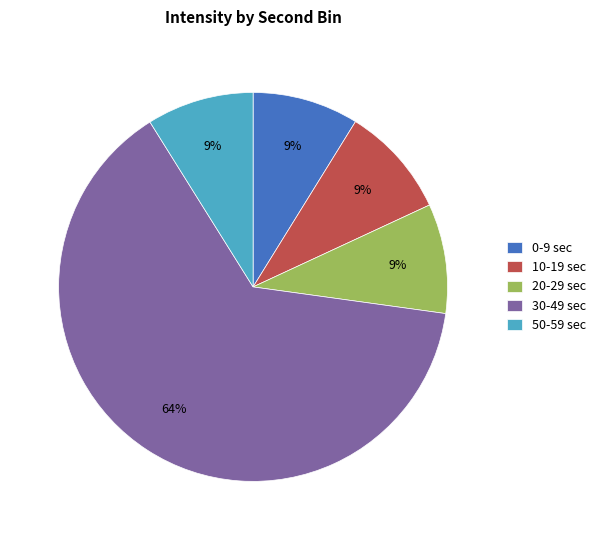

To the nearest percent, what portion does 10-19 sec represent?

9%